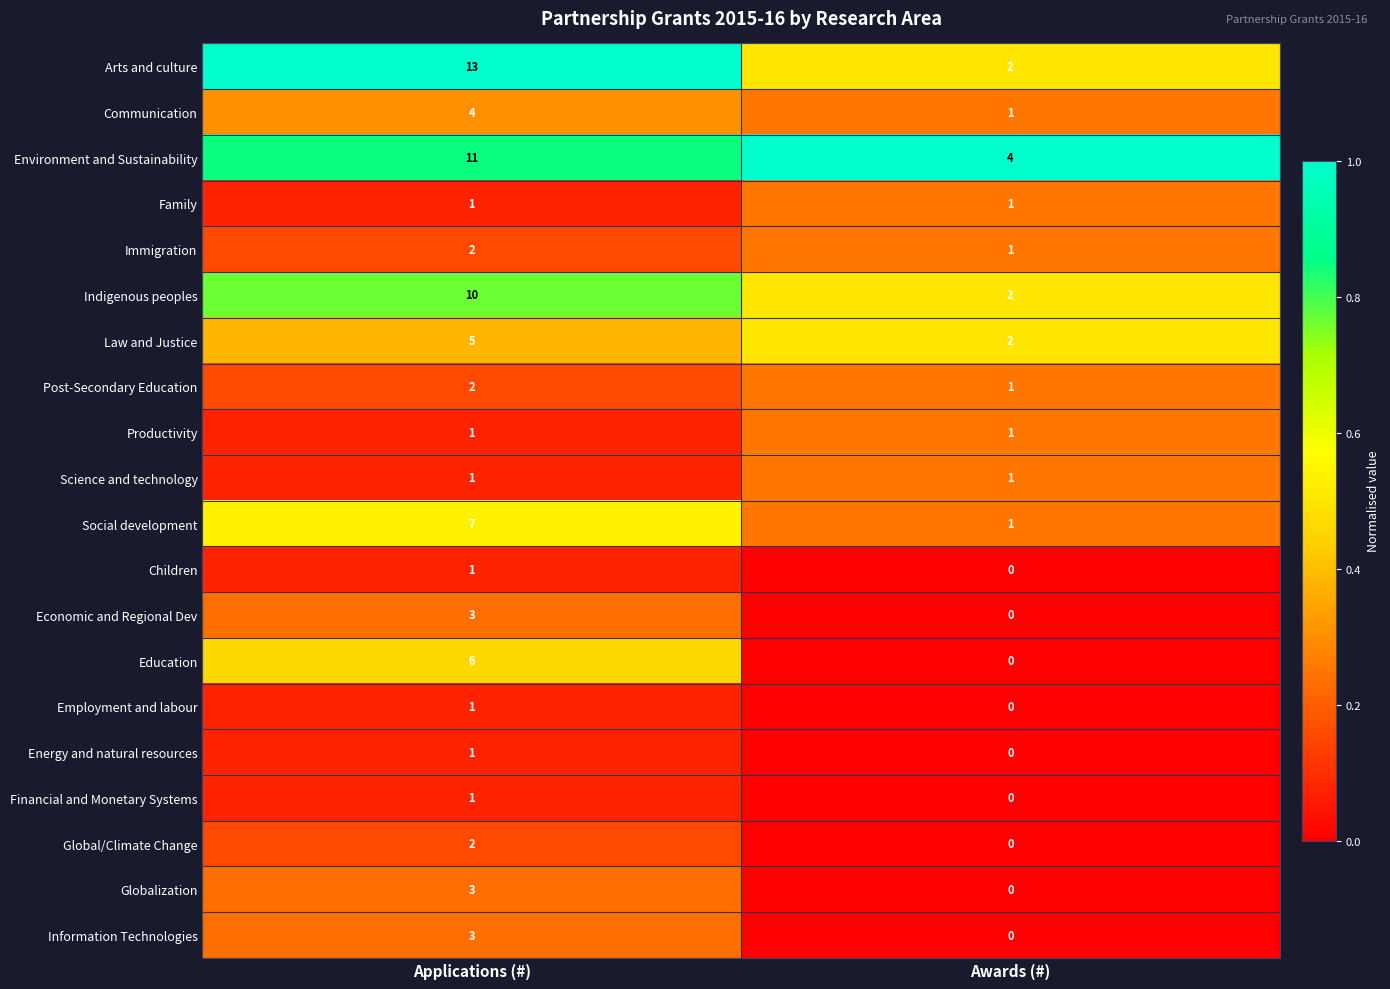

Between Applications (#) and Awards (#), which series saw the biggest shift?

Arts and culture